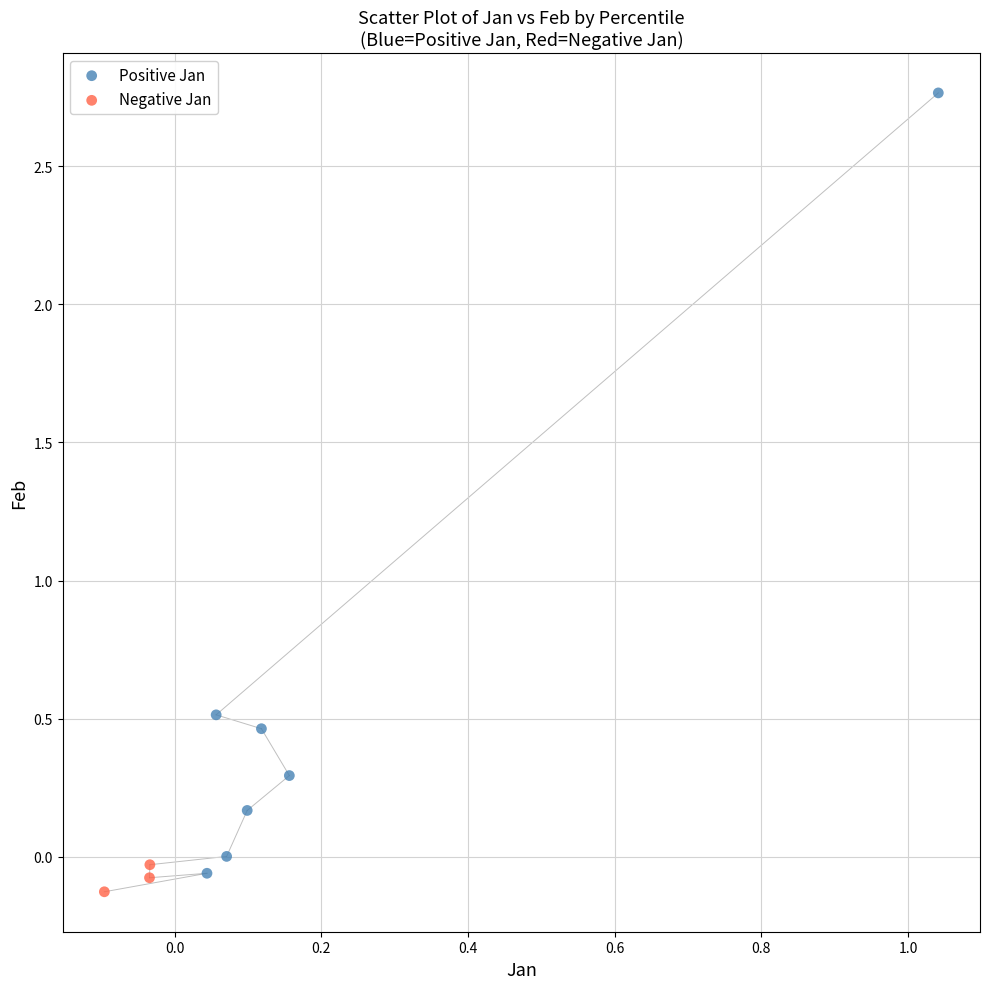

Which series has the largest Y range (max minus min)?

Positive Jan